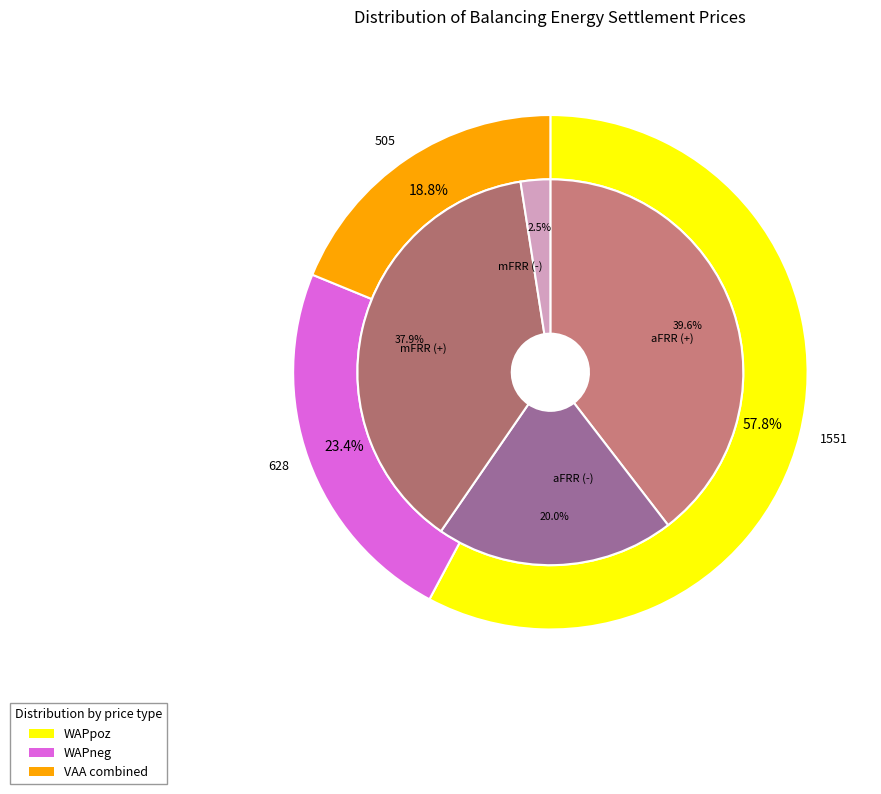

How many slices are in this pie chart?

4